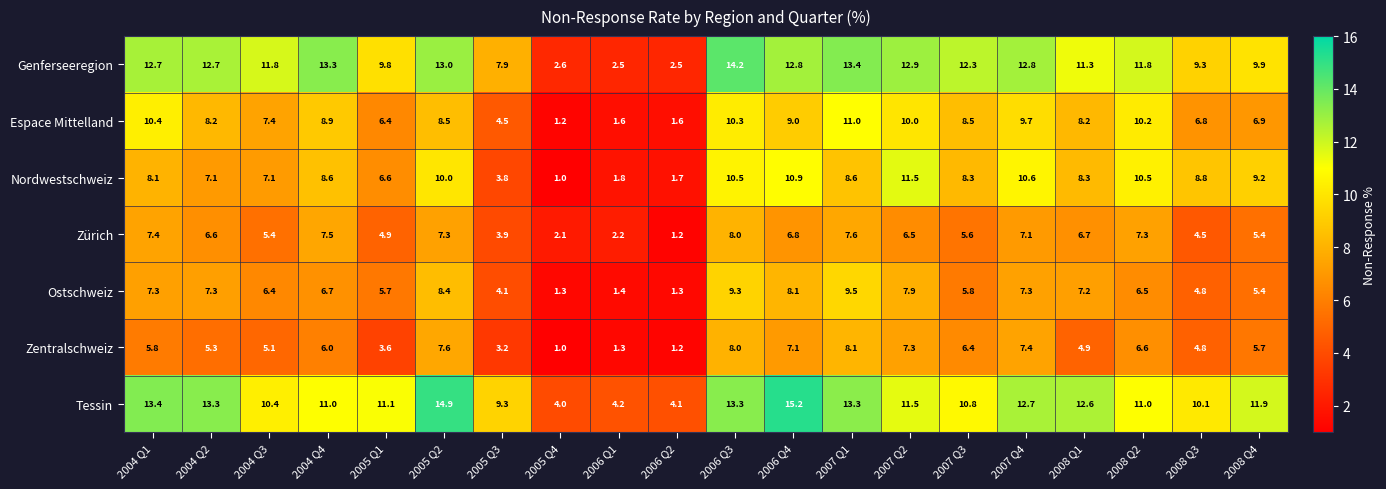

At 2004 Q3, list the series in order from smallest to largest.

Zentralschweiz, Zürich, Ostschweiz, Nordwestschweiz, Espace Mittelland, Tessin, Genferseeregion